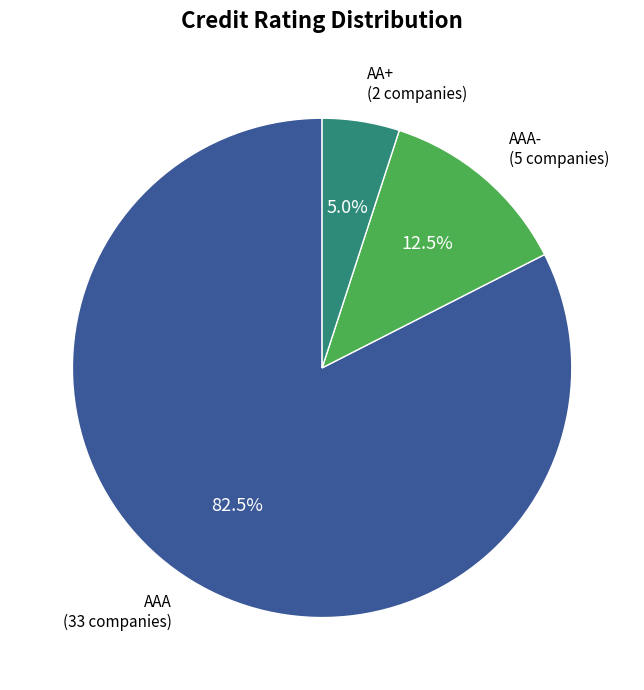

Which slice represents more than half of the pie?

AAA